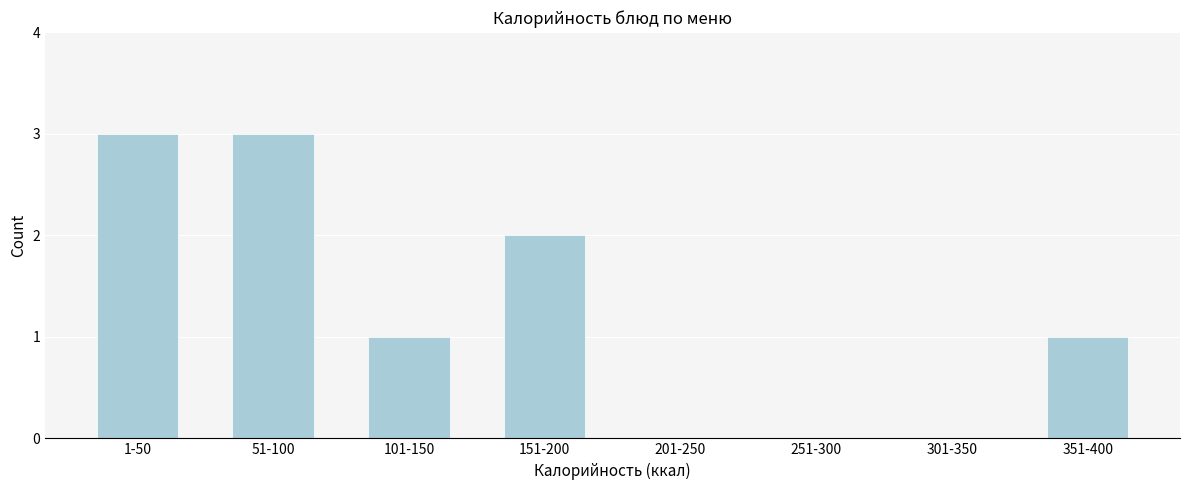

Reading left to right, extract all data points from this chart.

1-50=3	51-100=3	101-150=1	151-200=2	201-250=0	251-300=0	301-350=0	351-400=1